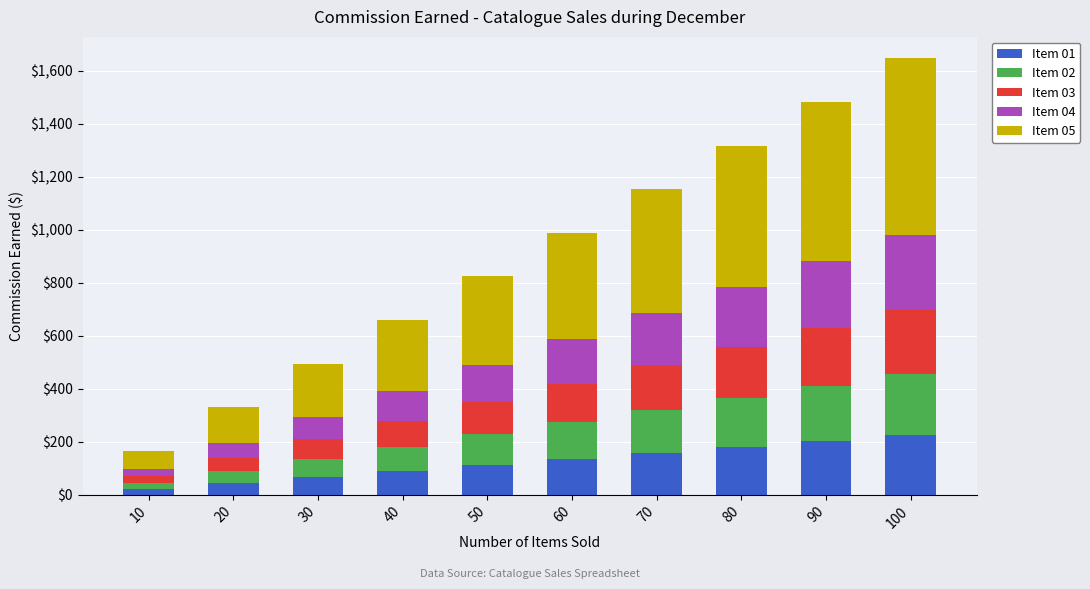

How many data points does each series have?

10